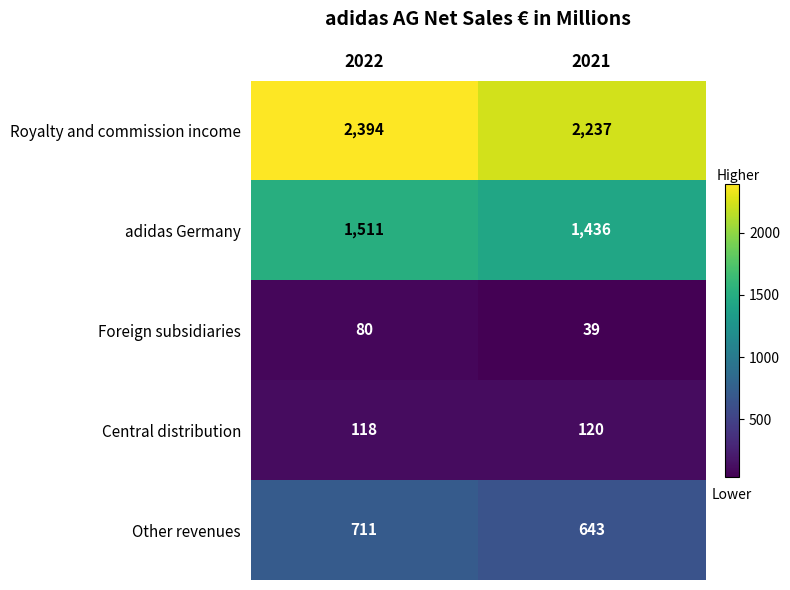

Which series has the largest total across all categories?

Royalty and commission income